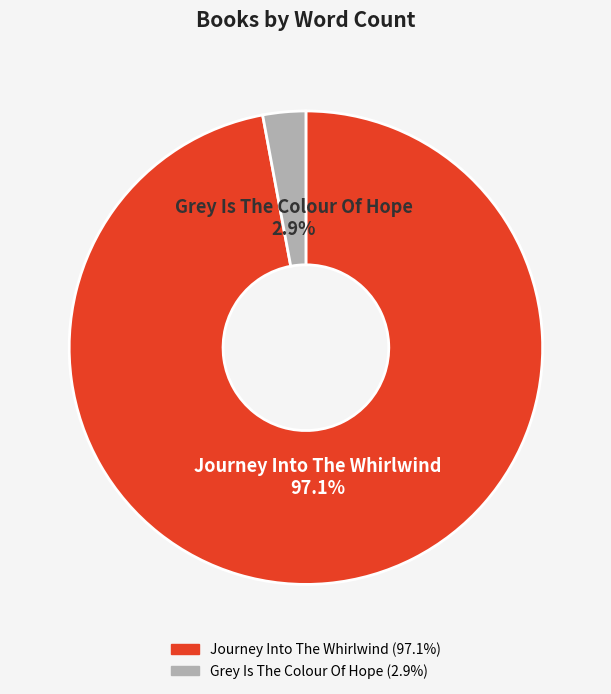

To the nearest percent, what is the difference between the Grey Is The Colour Of Hope and Journey Into The Whirlwind slice percentages?

94%